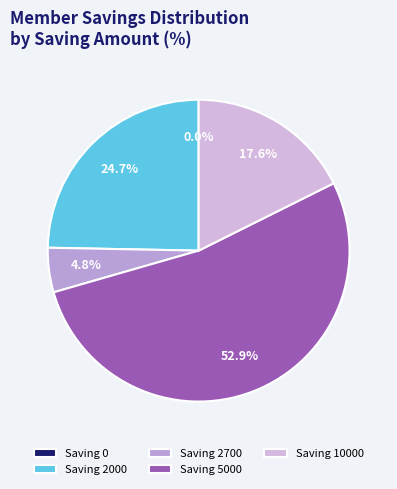

Approximately how many times larger is the value at Saving 10000 compared to Saving 5000?

0.3